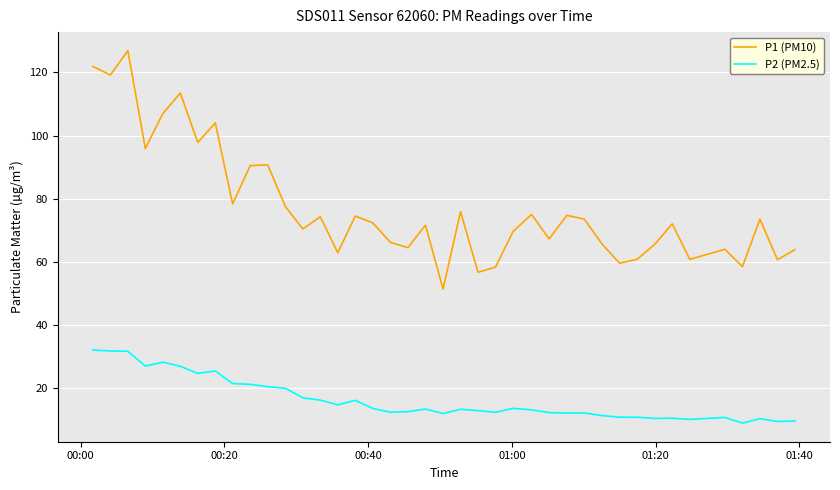

What is the highest value of the P1 (PM10) series?

126.9